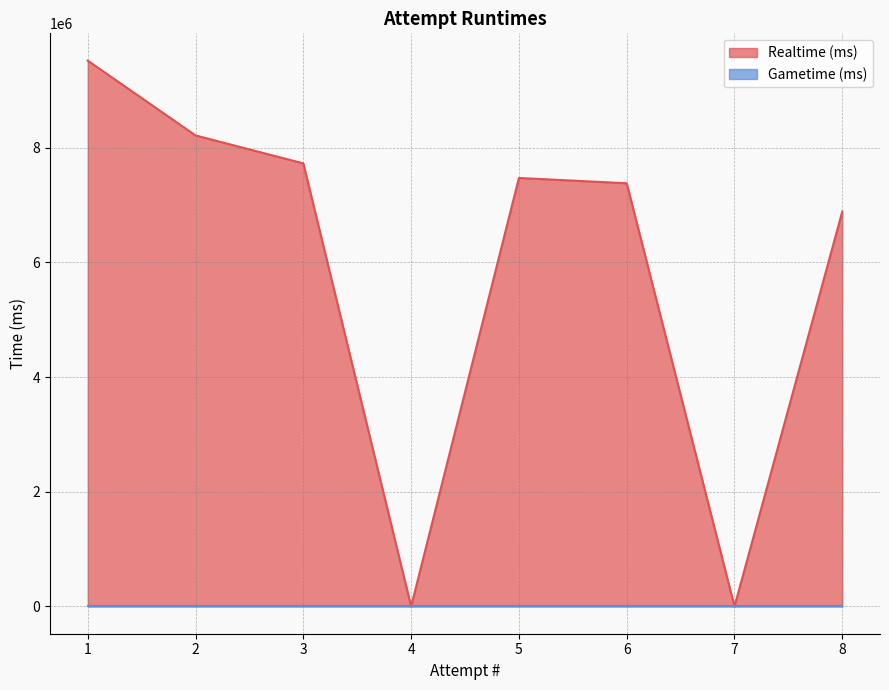

The value at 4 is 0. True or false?

True